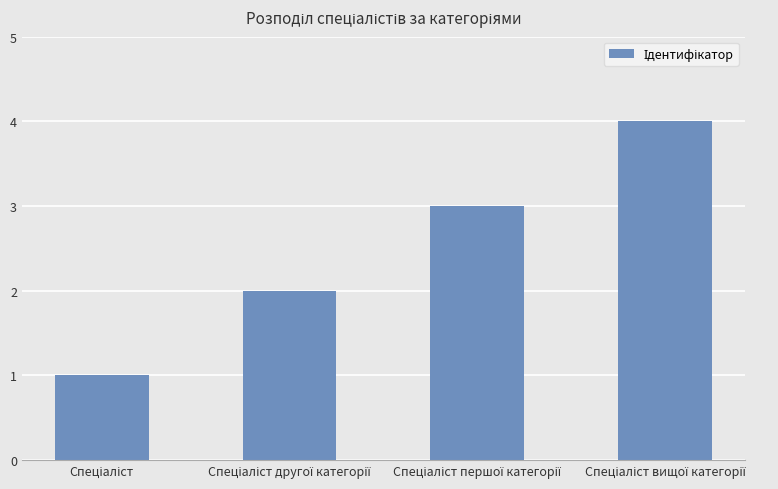

What is the sum of all values?

10